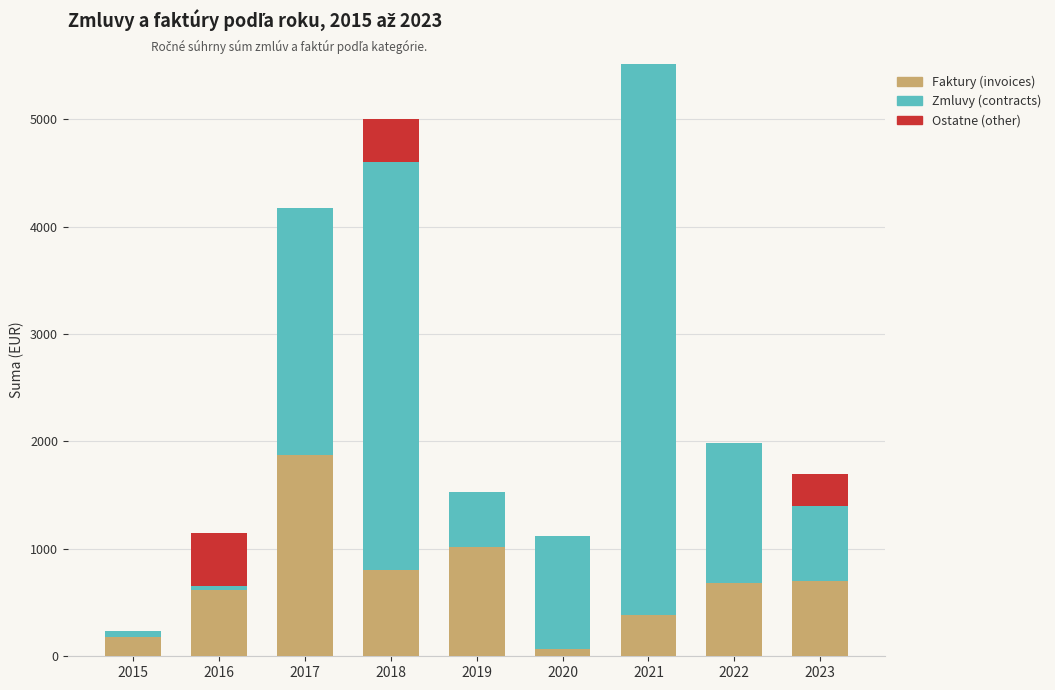

What is the maximum value for Faktury (invoices)?

1877.3